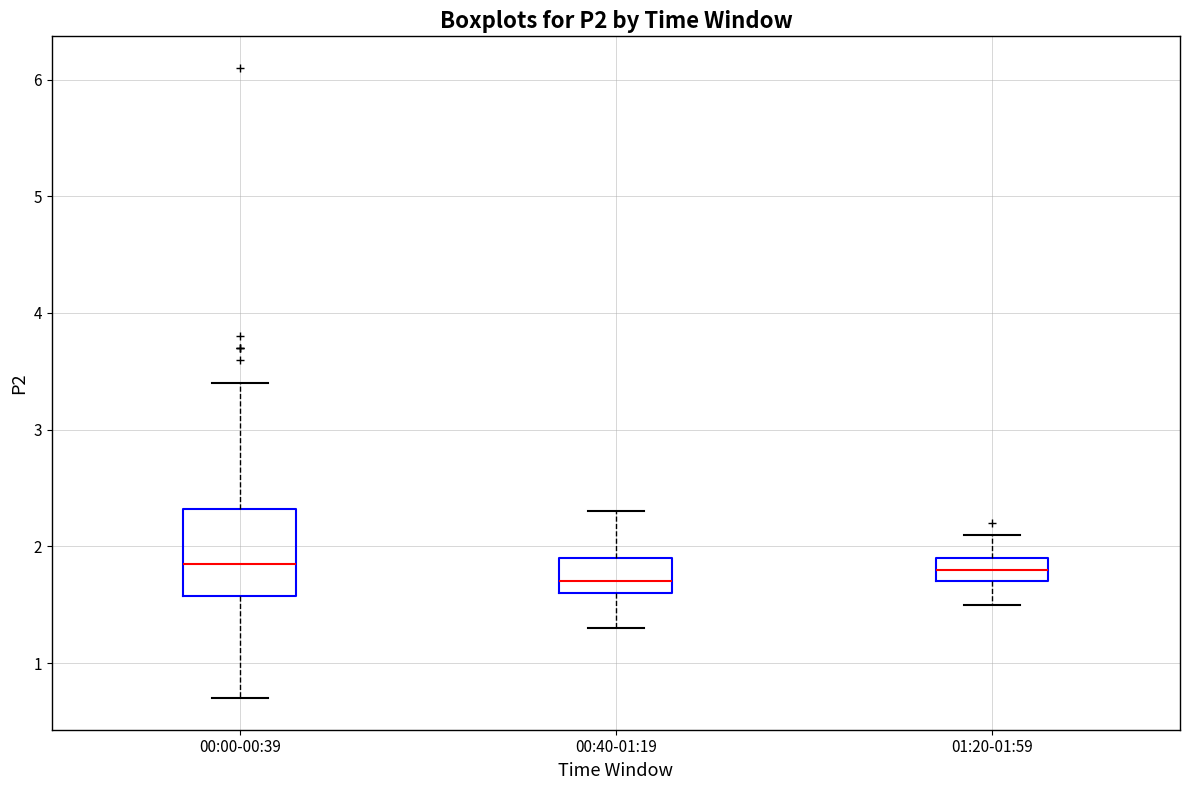

Reading left to right, read every box against the y-axis: the position of its median line, the range the box covers, and the ends of its whiskers. The values are not printed on the chart, so give them approximately, as read against the axis.

00:00-00:39: median 1.9, box 1.6 to 2.3, whiskers 0.7 to 3.4
00:40-01:19: median 1.7, box 1.6 to 1.9, whiskers 1.3 to 2.3
01:20-01:59: median 1.8, box 1.7 to 1.9, whiskers 1.5 to 2.1